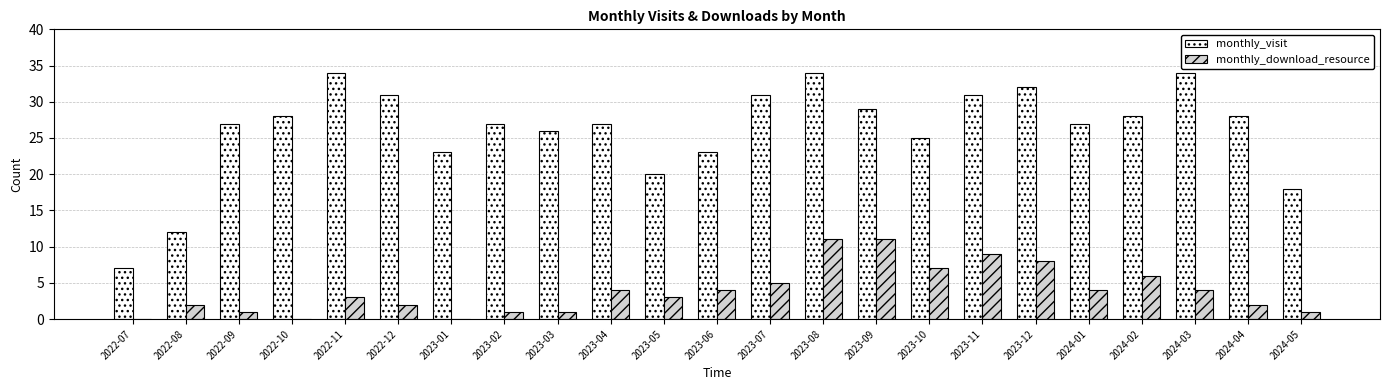

Is the value of monthly_visit at 2024-03 greater than the value of monthly_download_resource at 2022-09?

Yes